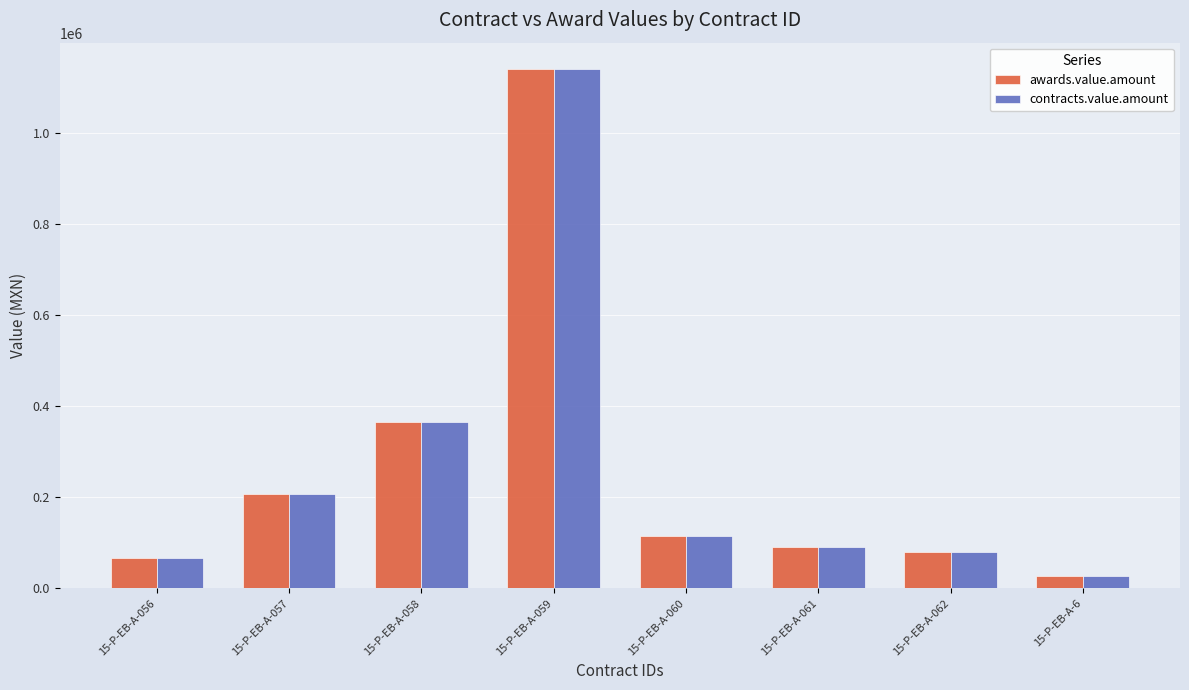

What is the total value across all series at 15-P-EB-A-060?

231942.0